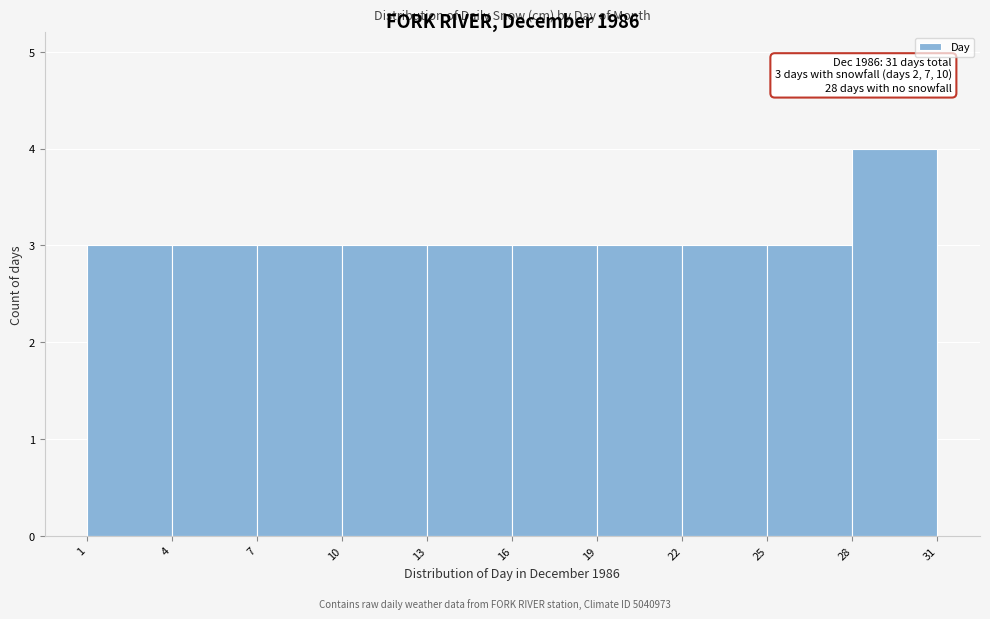

Over which range of the x-axis is the bar tallest?

28 to 31